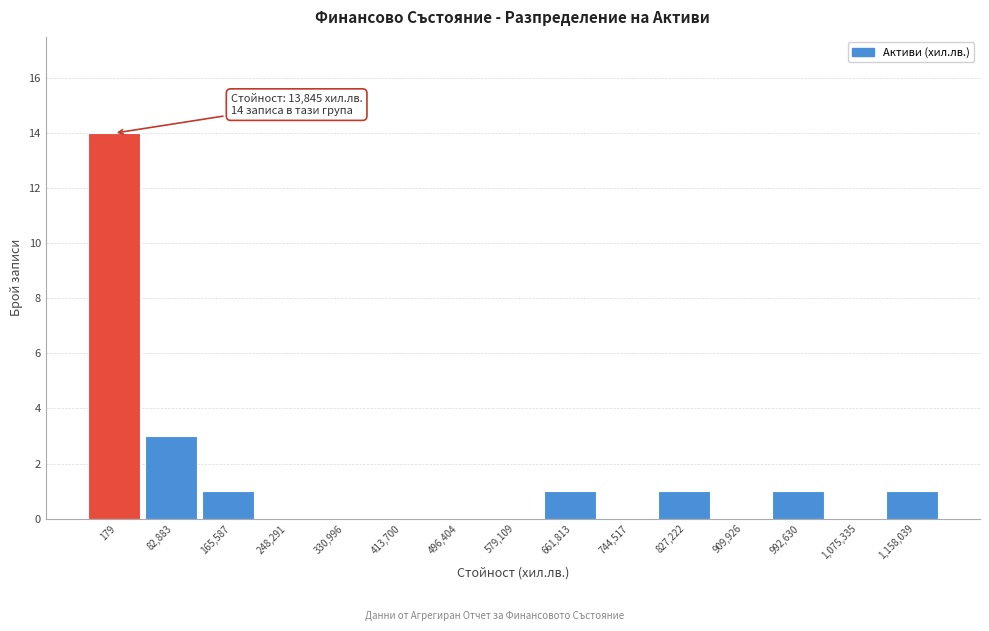

Reading left to right, list all the values displayed in this chart.

179=14	82,883=3	165,587=1	248,291=0	330,996=0	413,700=0	496,404=0	579,109=0	661,813=1	744,517=0	827,222=1	909,926=0	992,630=1	1,075,335=0	1,158,039=1